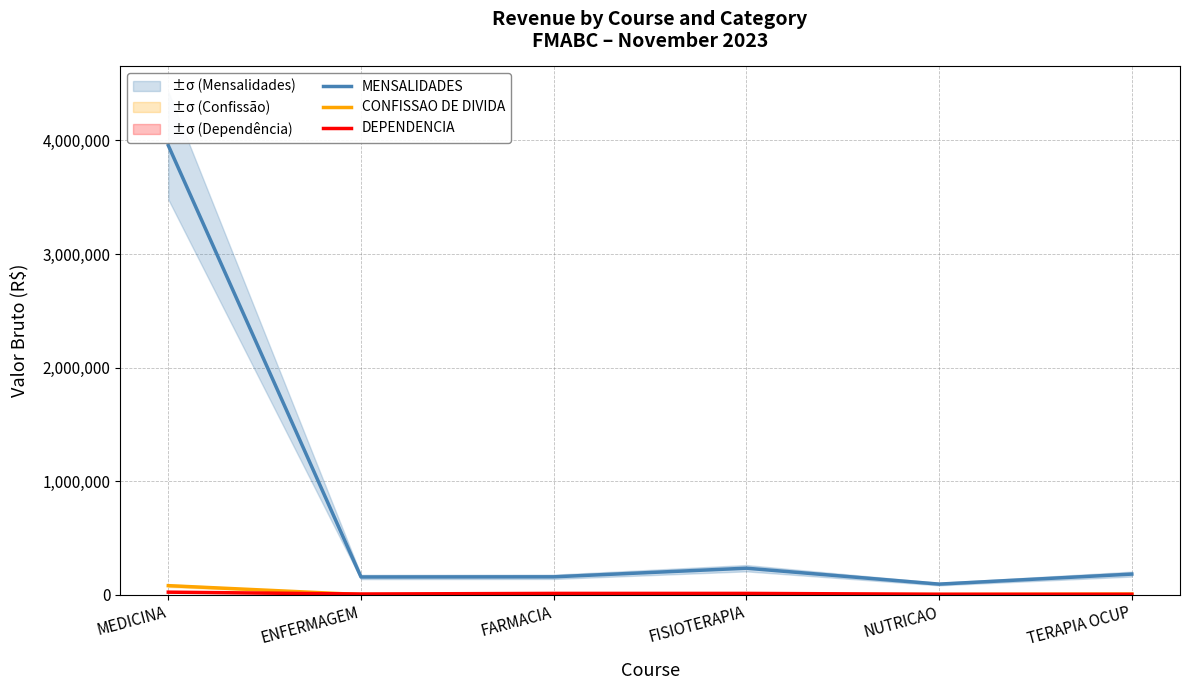

Rank the series at MEDICINA from highest to lowest value.

MENSALIDADES, CONFISSAO DE DIVIDA, DEPENDENCIA